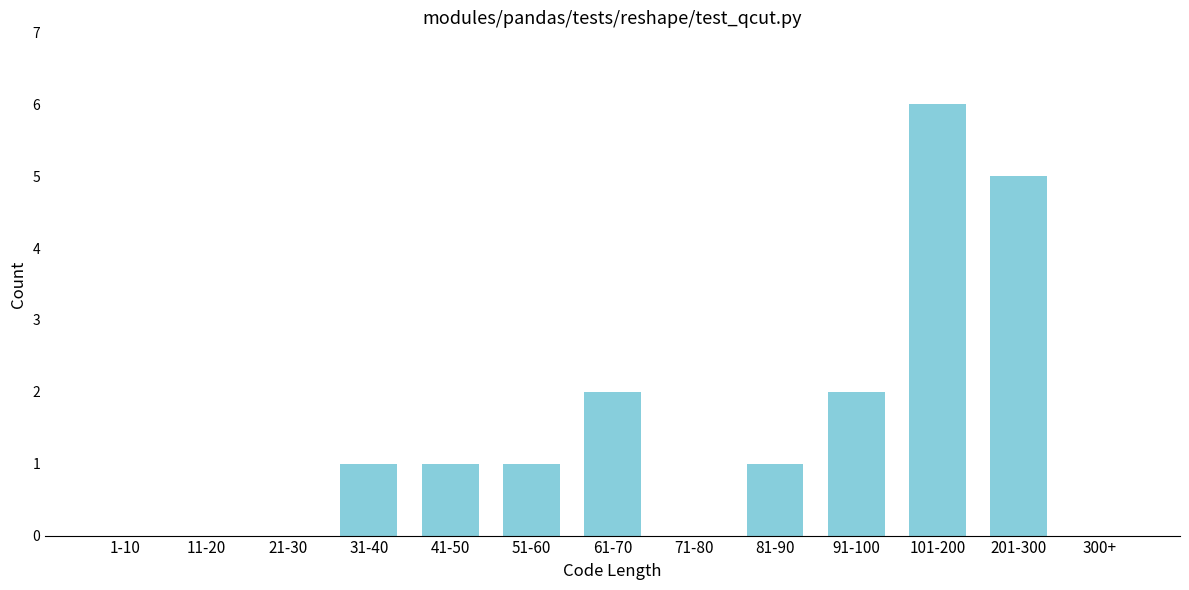

Reading right to left, extract all data points from this chart.

300+=0	201-300=5	101-200=6	91-100=2	81-90=1	71-80=0	61-70=2	51-60=1	41-50=1	31-40=1	21-30=0	11-20=0	1-10=0